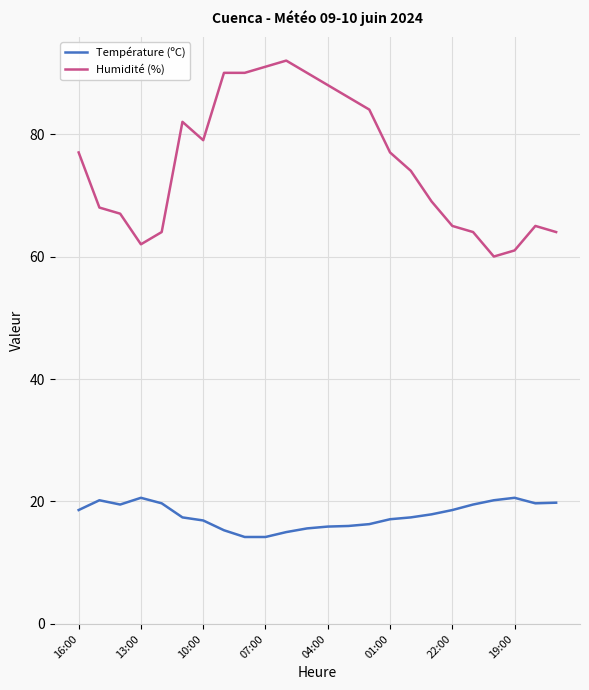

Which series has the largest total across all categories?

Humidité (%)